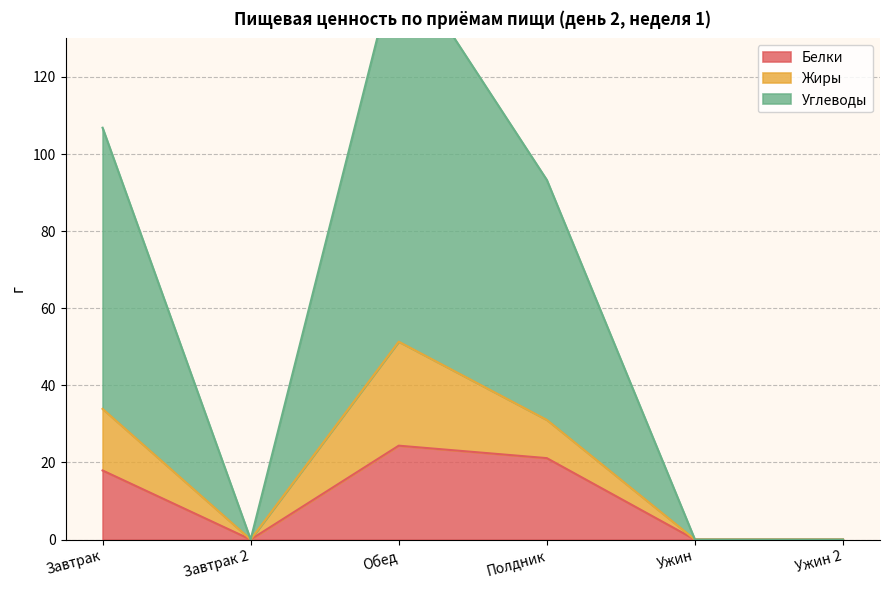

How many data points in Белки are above 17?

3